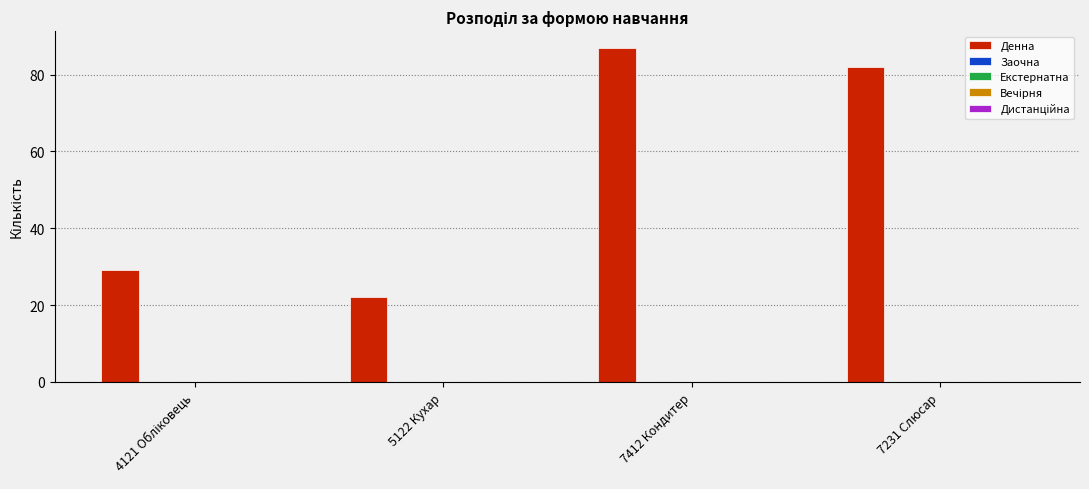

What is the value of the 2nd bar from the left?

22